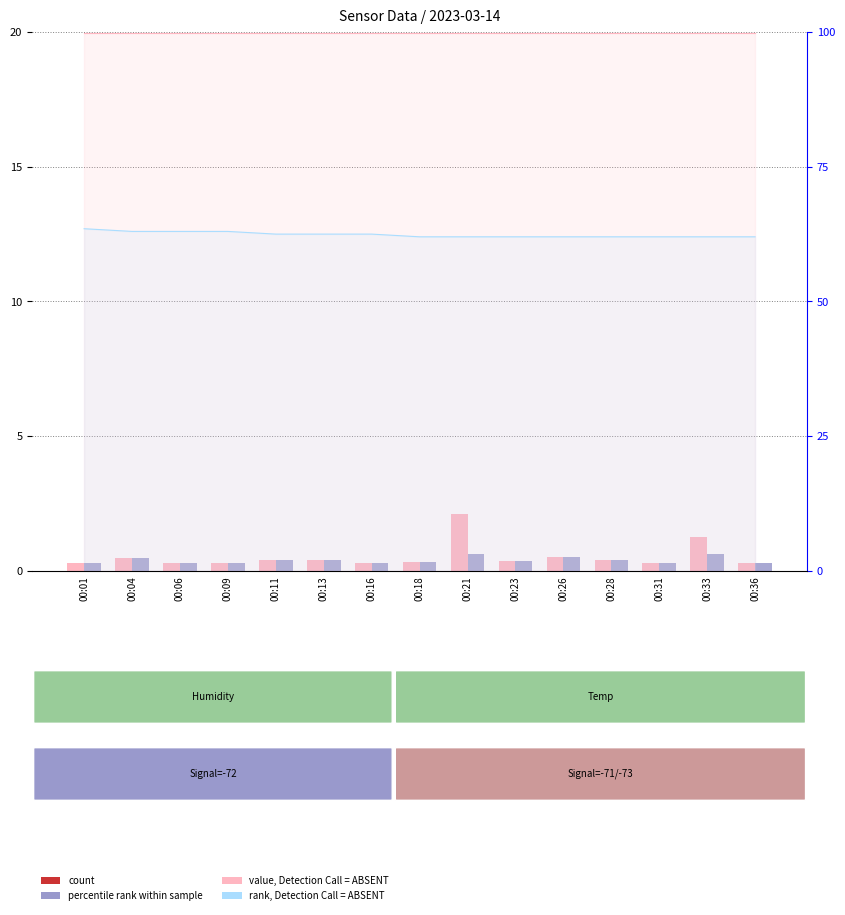

How many data points in Temp (rank, absent) are above 62?

7